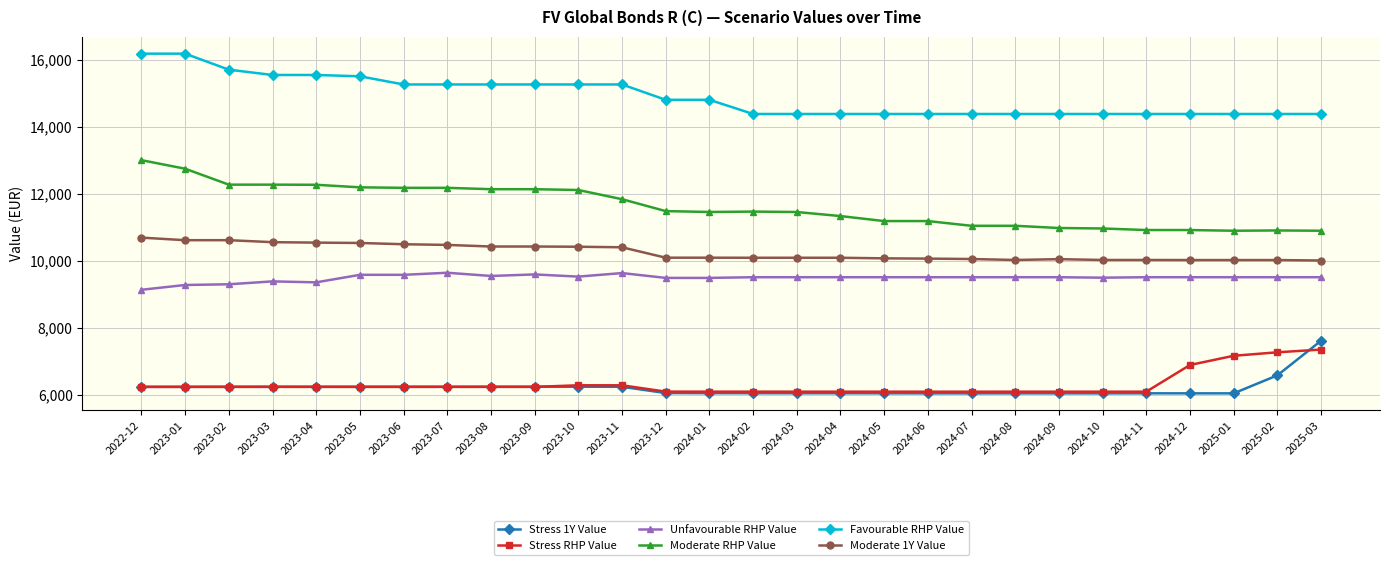

Which series has the largest total across all categories?

Favourable RHP Value